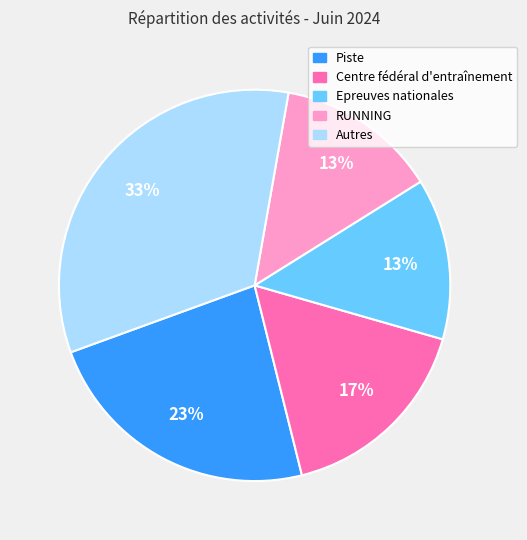

Does Autres account for over 50% of the chart?

No